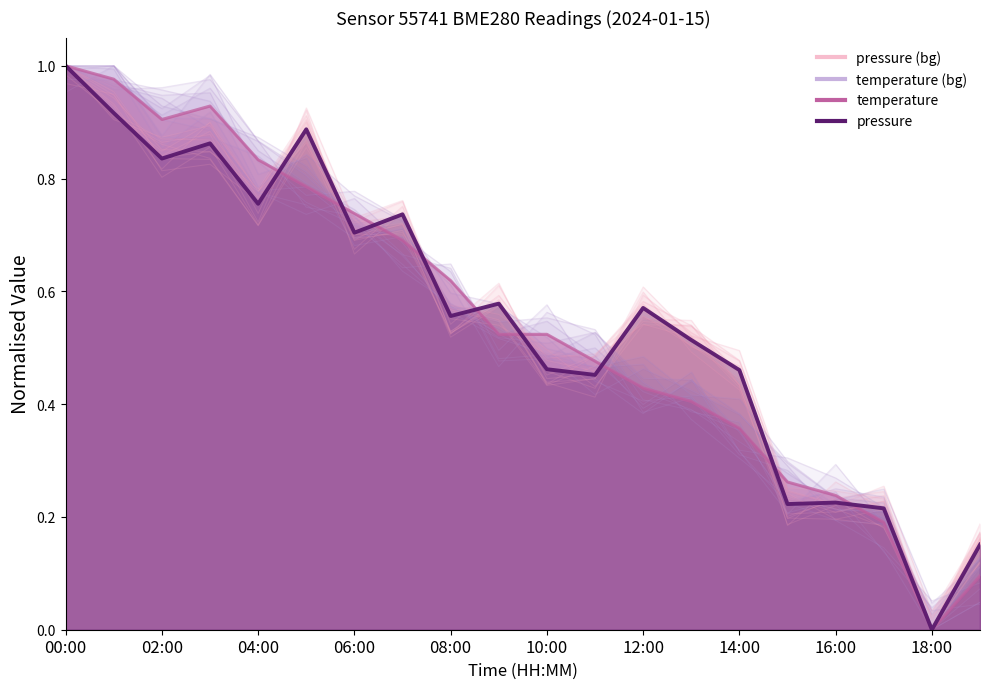

What is the sum of the pressure values at 16:00 and 17:00?

0.4